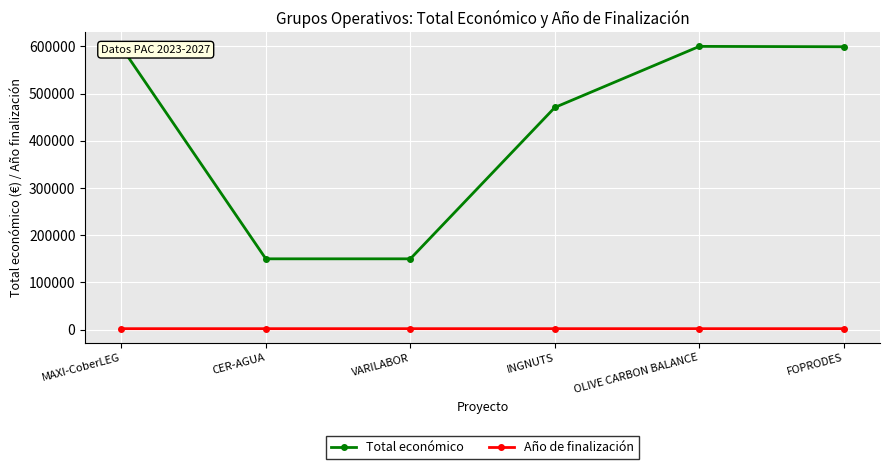

True or false: Total económico and Año de finalización intersect in this chart.

False